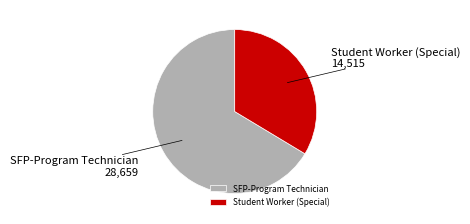

What is the ratio of the value at Student Worker (Special) to the value at SFP-Program Technician?

0.5